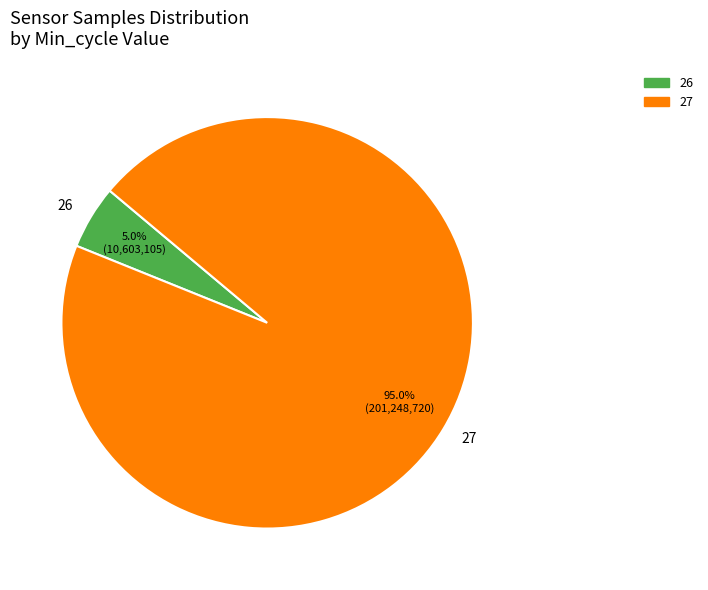

To the nearest percent, what percentage of the pie is 27?

95%